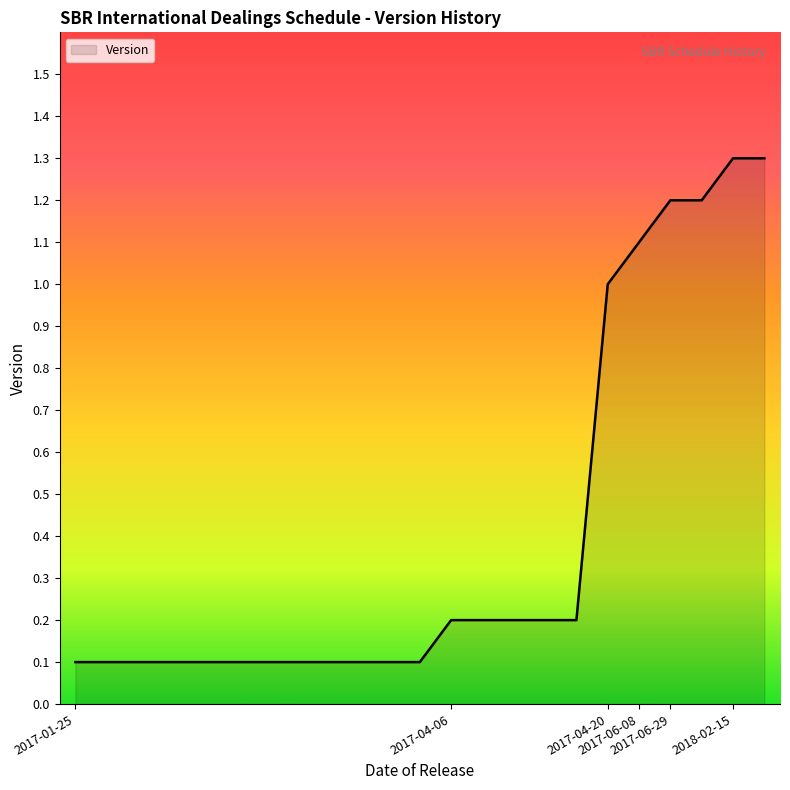

What is the greatest value displayed?

1.3